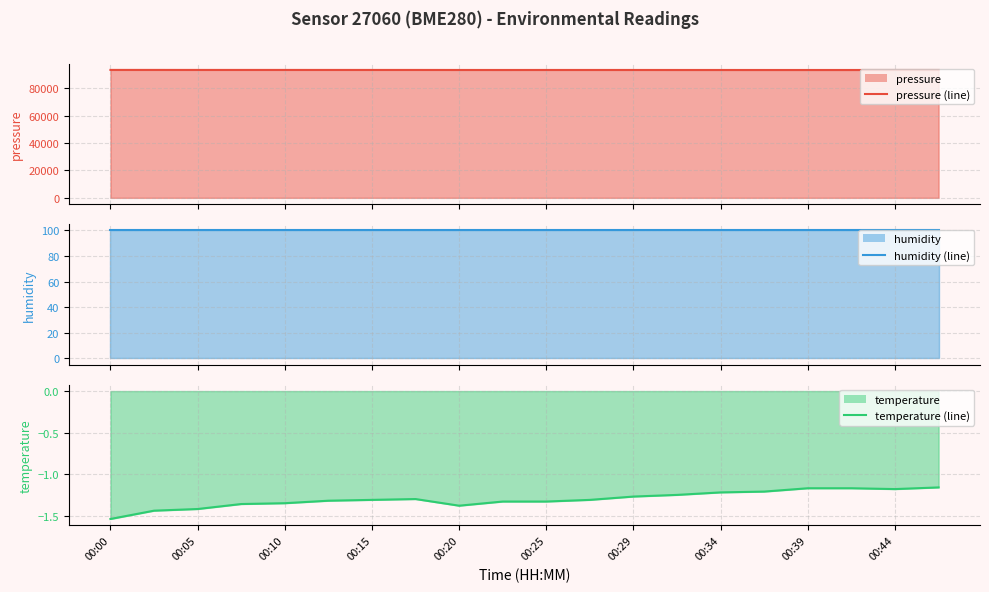

Rank the categories by temperature (line) value from highest to lowest.

19, 16, 17, 18, 15, 14, 13, 12, 00:34, 00:29, 11, 00:25, 00:44, 10, 00:20, 00:15, 00:39, 00:10, 00:05, 00:00